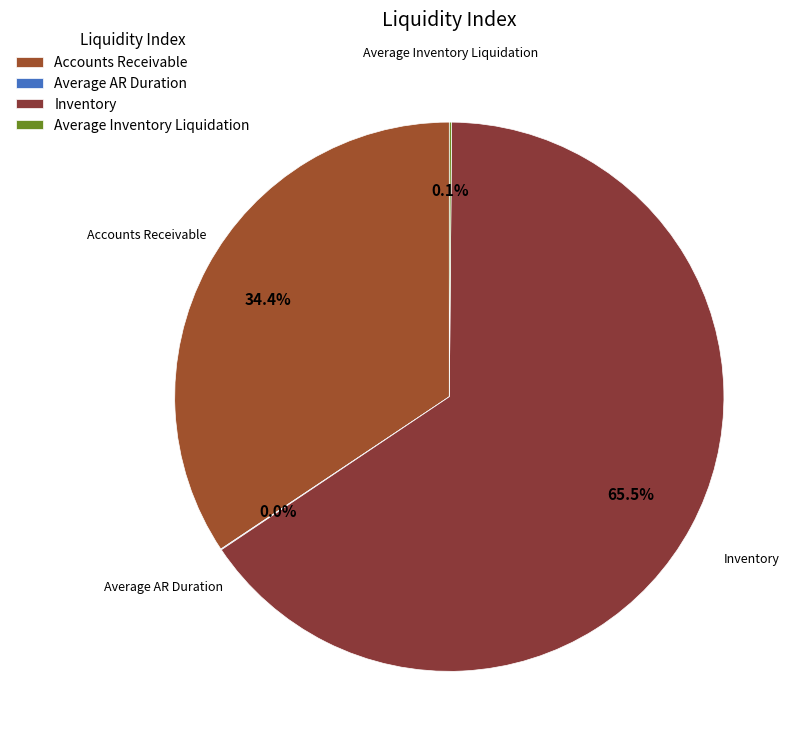

True or false: Accounts Receivable accounts for 28% of the total.

False